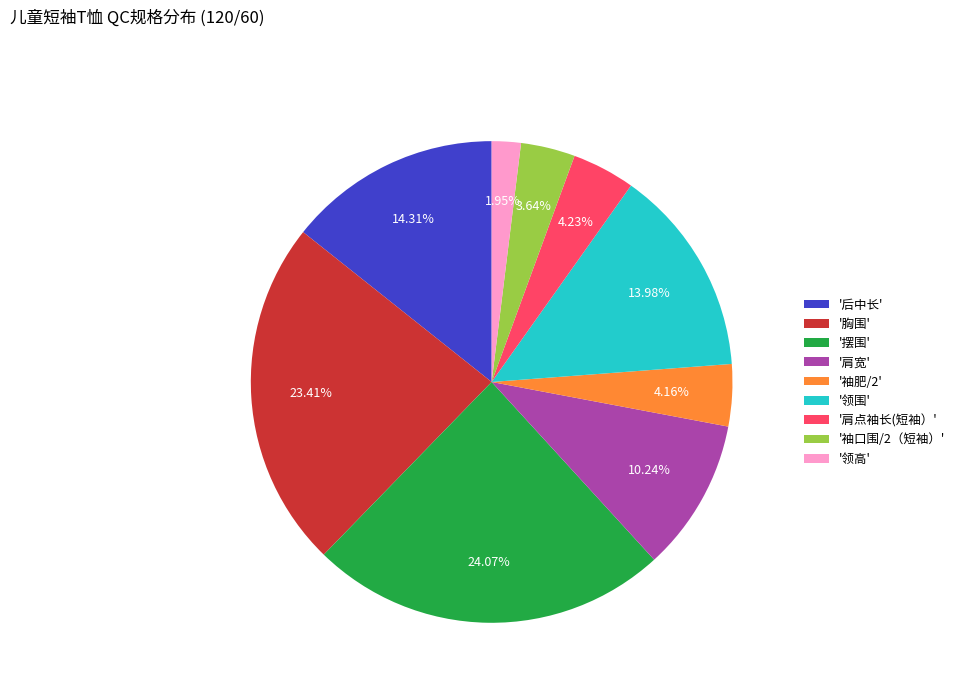

What is the ratio of the value at '领围' to the value at '摆围'?

0.6